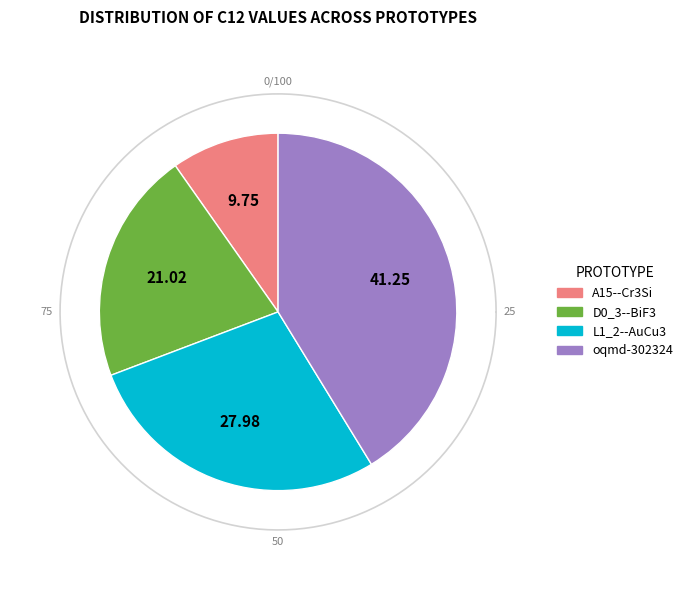

What percentage is the D0_3--BiF3 slice, to the nearest percent?

21%